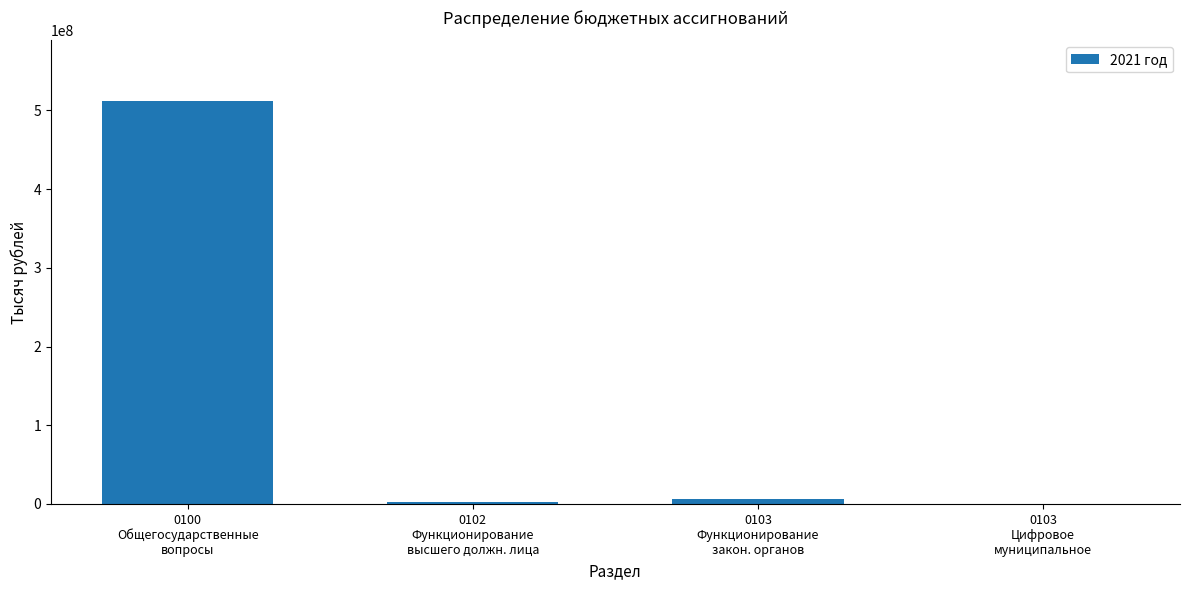

What is the greatest value displayed?

512252935.0